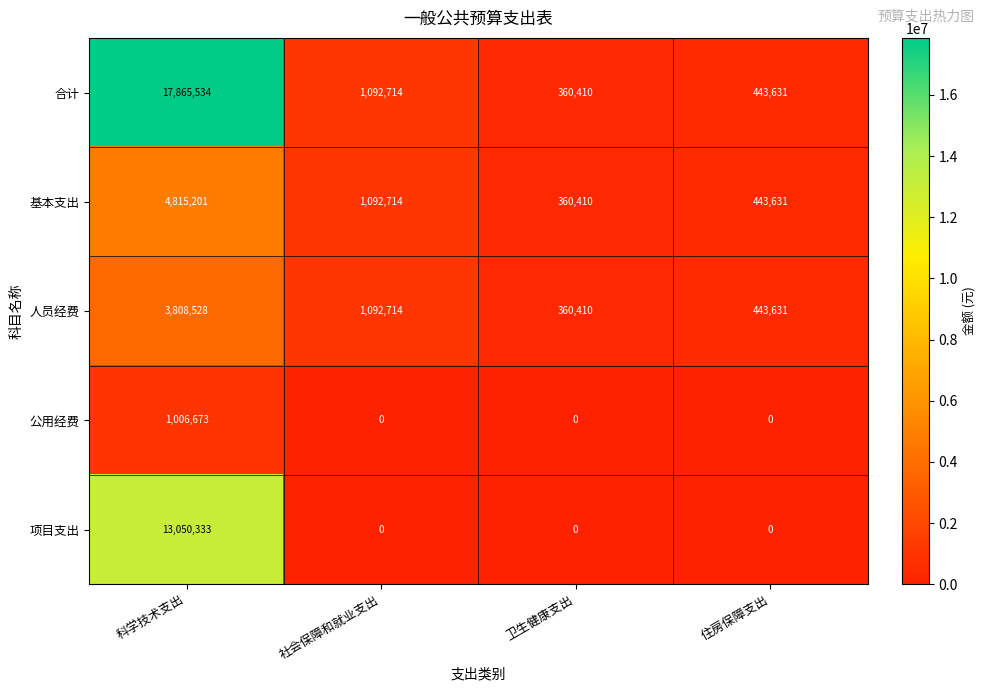

True or false: 项目支出 has a value of 13050333 at 科学技术支出.

True